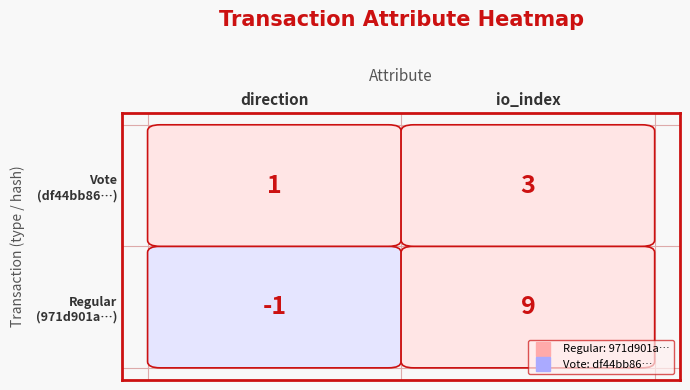

Is the value of 971d901a9da51c906797b7914a7da3e3ca56cb3 at 1 greater than the value of df44bb8613cbff0322f41780edf7ce2243e5a9e at 1?

Yes